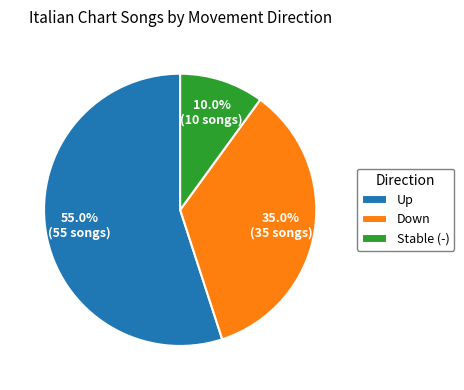

Which slice is the largest?

Up